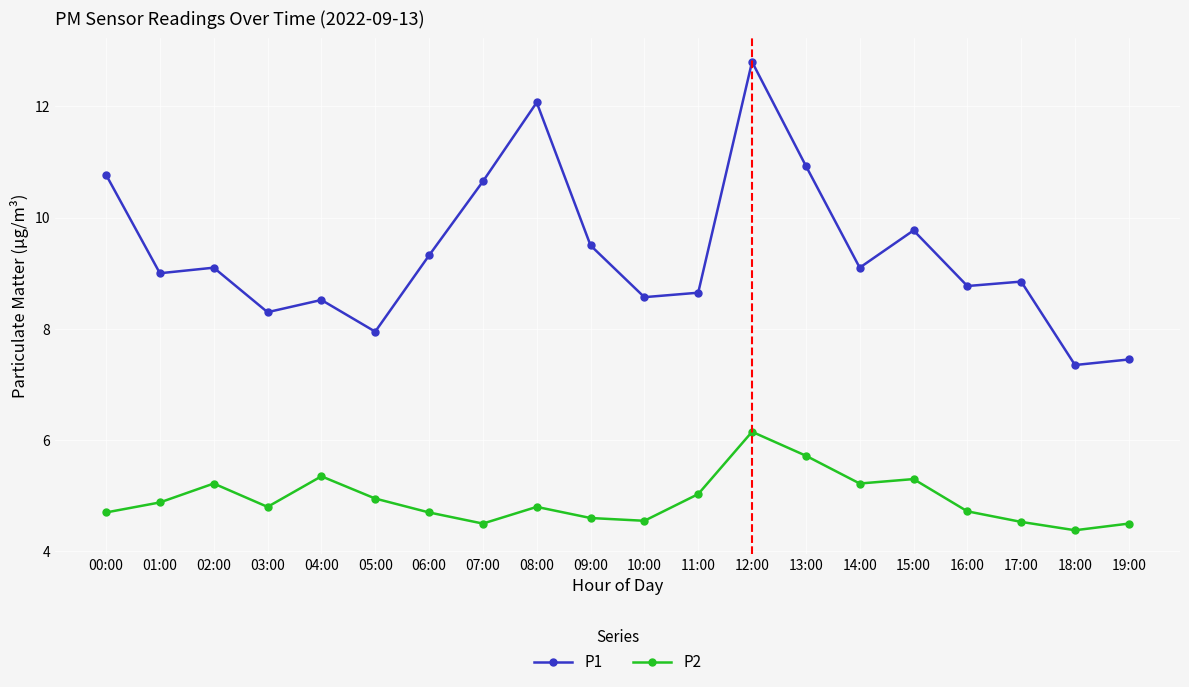

True or false: P2 has a value of 5.2 at 02:00.

True